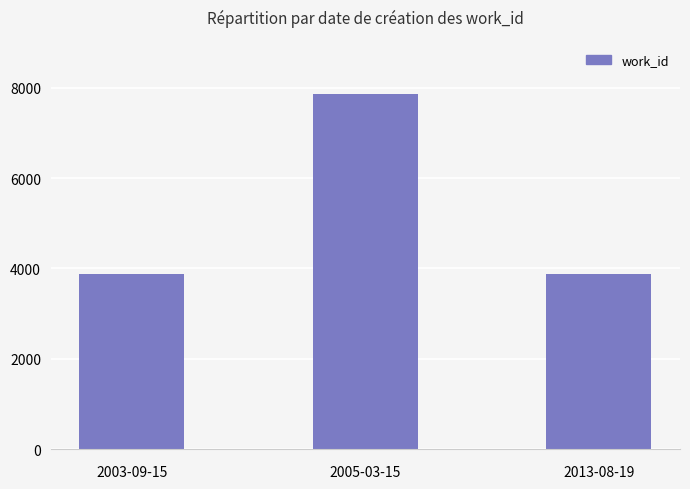

What is the change in value from 2003-09-15 to 2005-03-15?

+3998